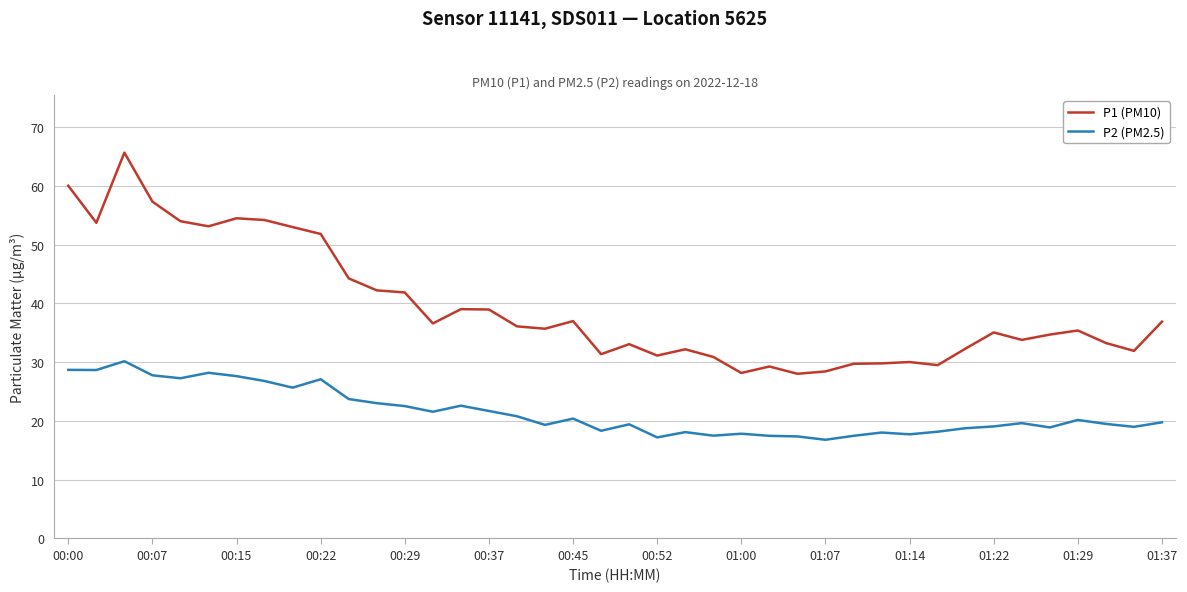

What is the difference between the maximum and minimum values in the P2 (PM2.5) series?

13.4